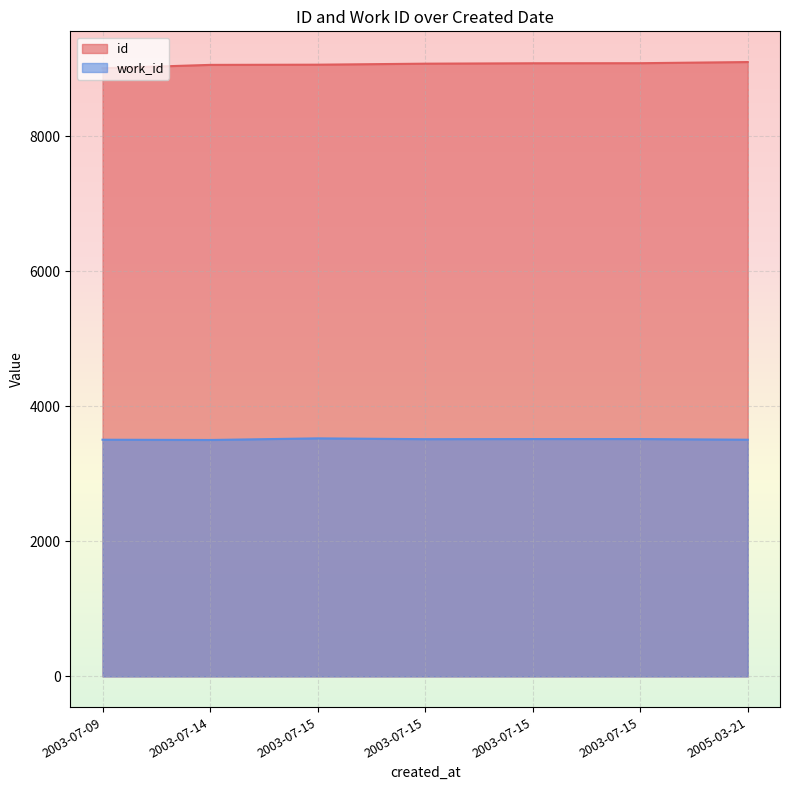

True or false: id has a value of 9101 at 2005-03-21.

True